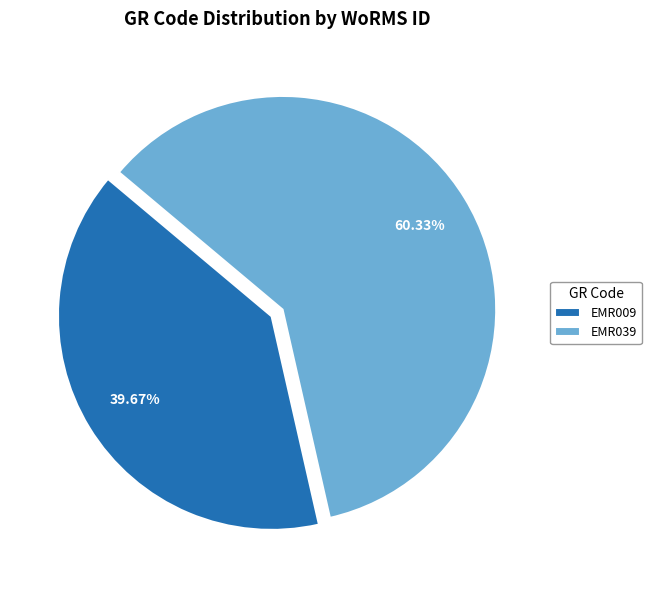

What percentage is the EMR039 slice, to the nearest percent?

60%